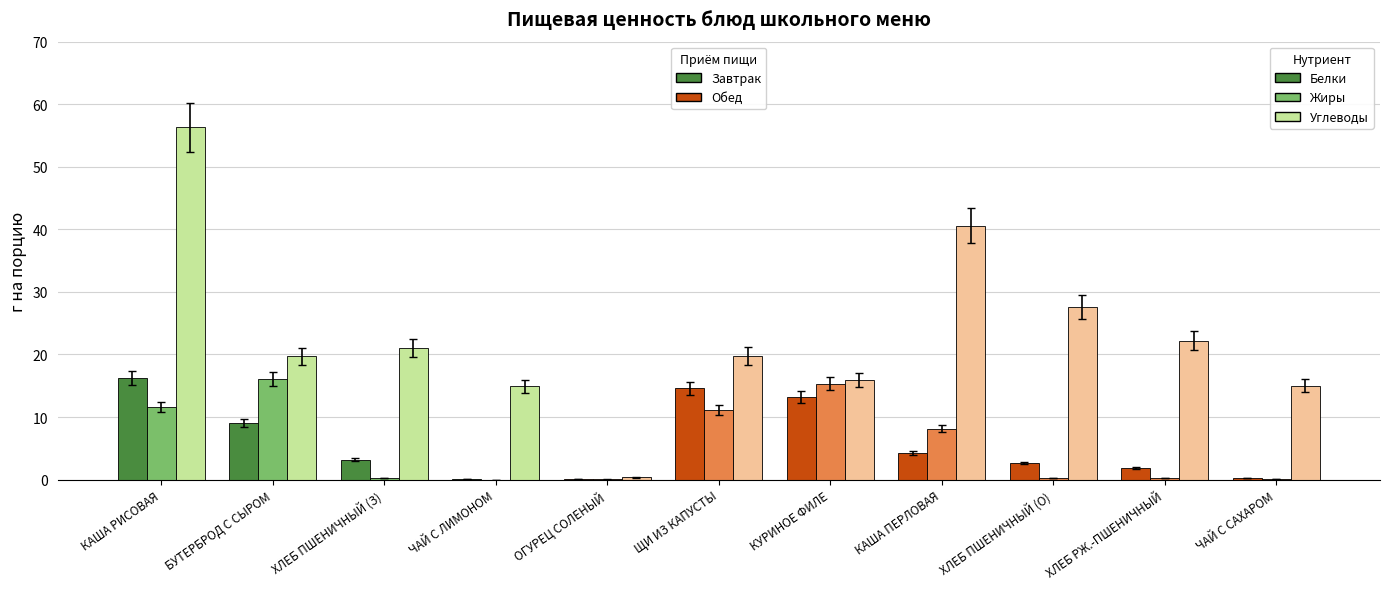

Which label corresponds to the largest value in the chart?

КАША РИСОВАЯ